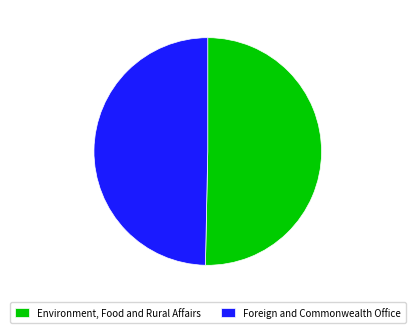

Which category has the smallest portion of the pie?

Foreign and Commonwealth Office